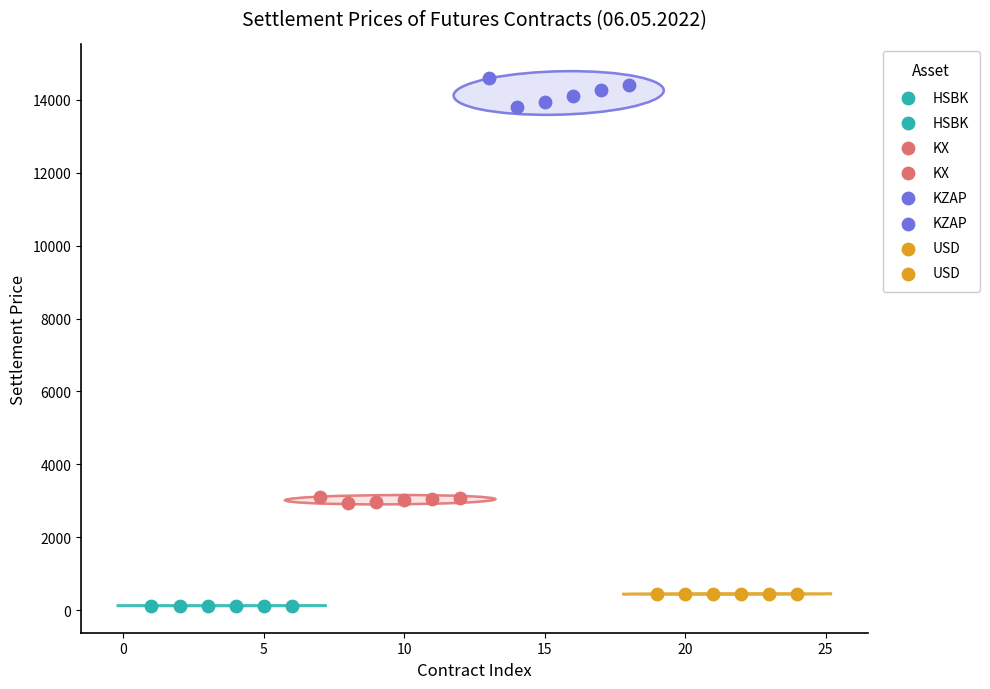

Which series reaches the minimum Y coordinate?

HSBK